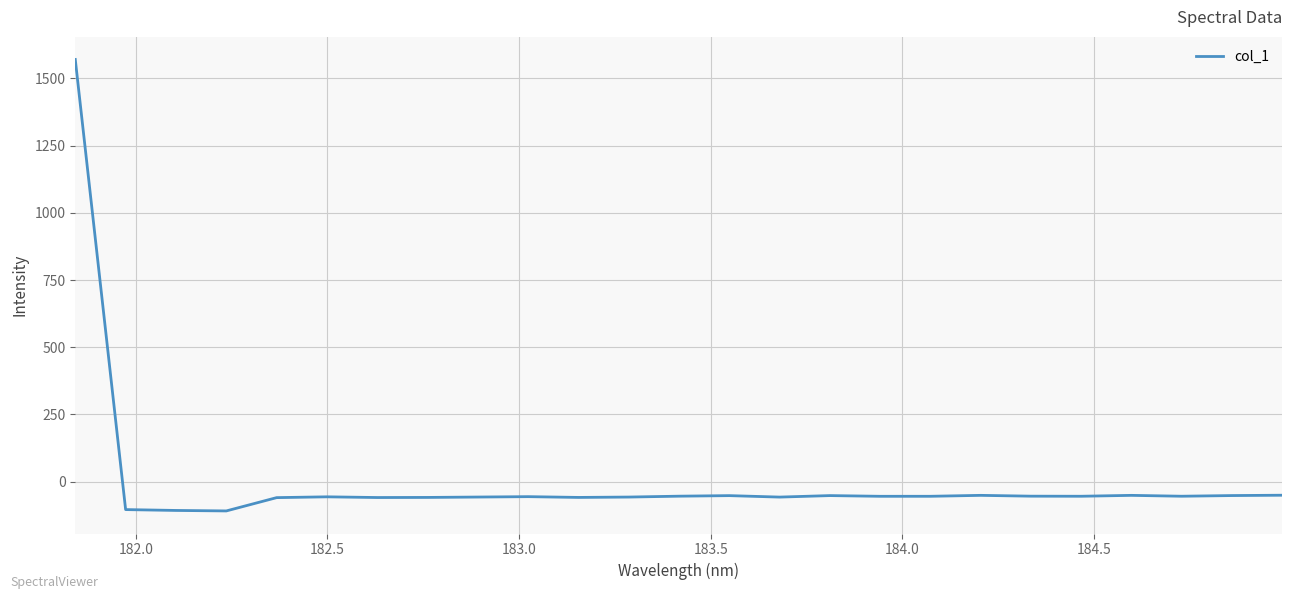

What is the maximum value shown in the chart?

1570.0